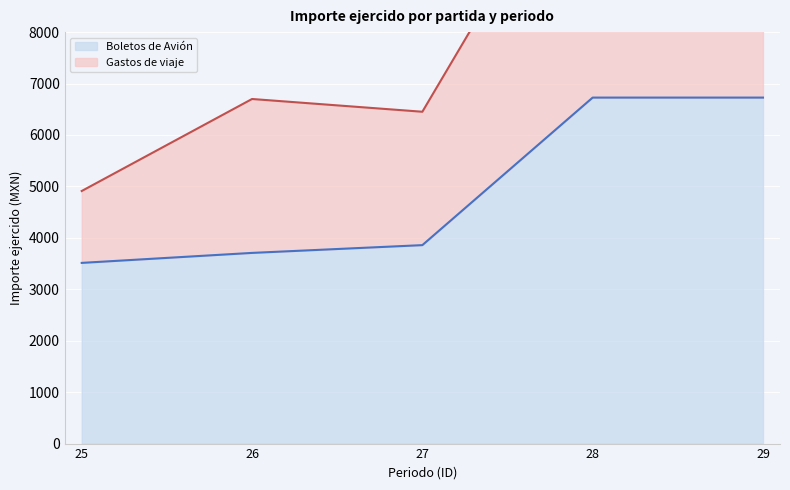

Reading right to left, extract all data points from this chart.

Boletos de Avión: 6727.0	6727.0	3858.4	3707.3	3513.2
Gastos de viaje: 11425.0	12052.0	6451.7	6699.6	4910.8